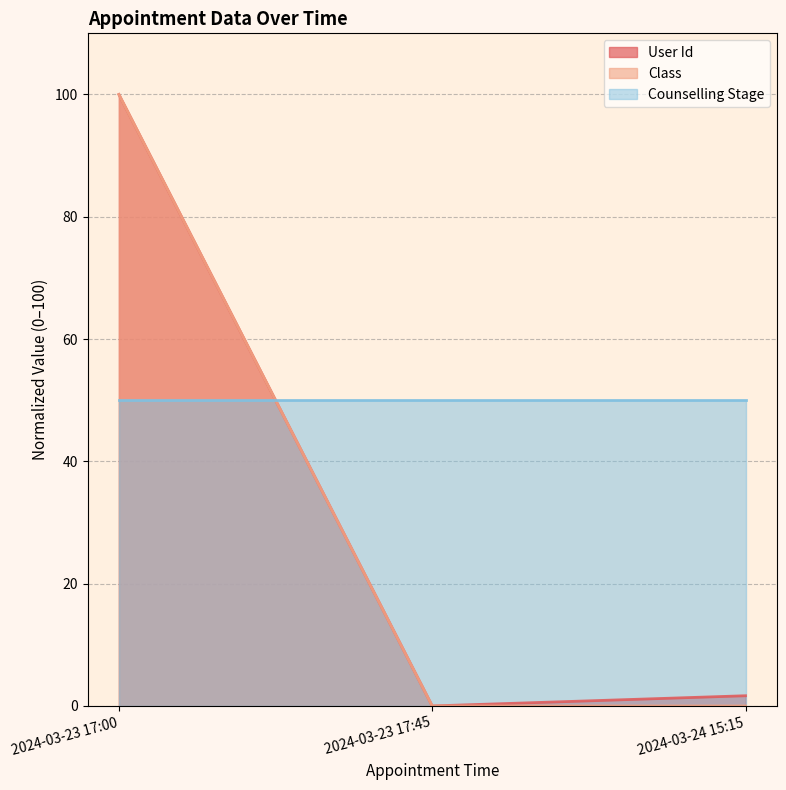

Count the number of categories in the chart.

3